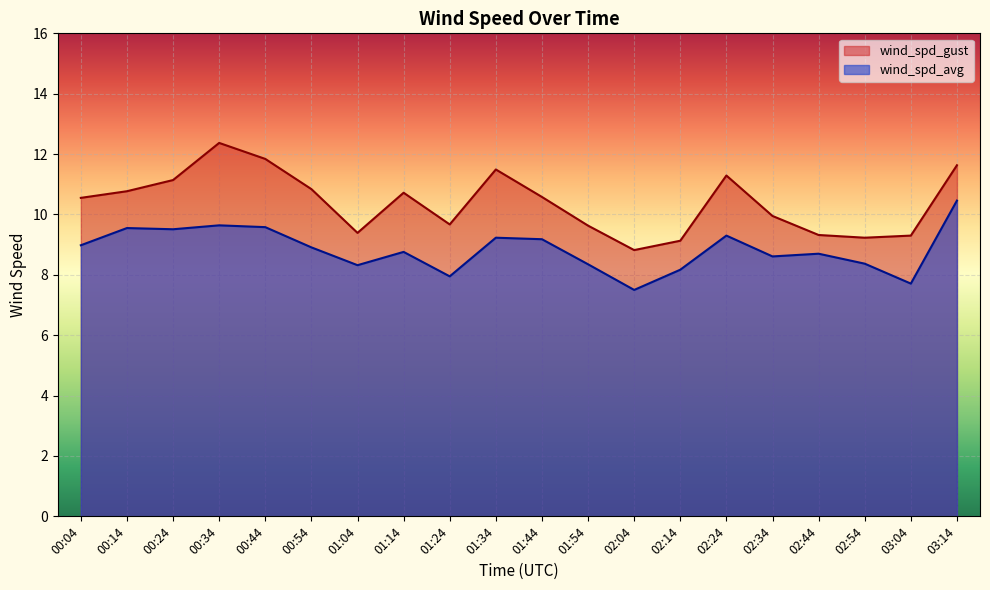

What is the value of the wind_spd_gust point at the 16th from the left?

9.9